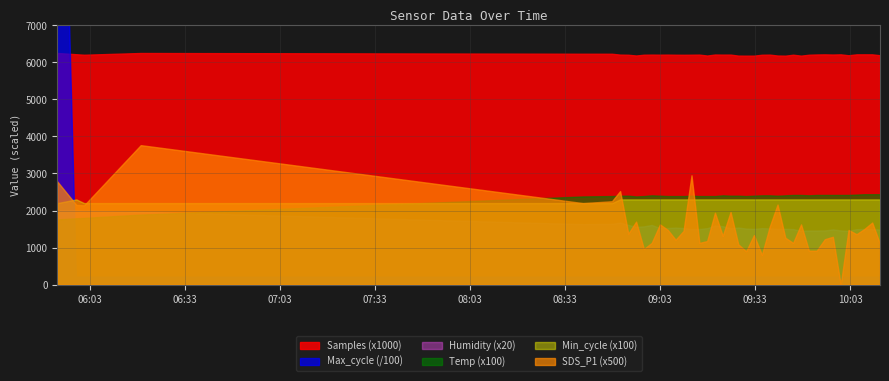

What is the value of the Samples point at the 2nd from the left?

6219460.0